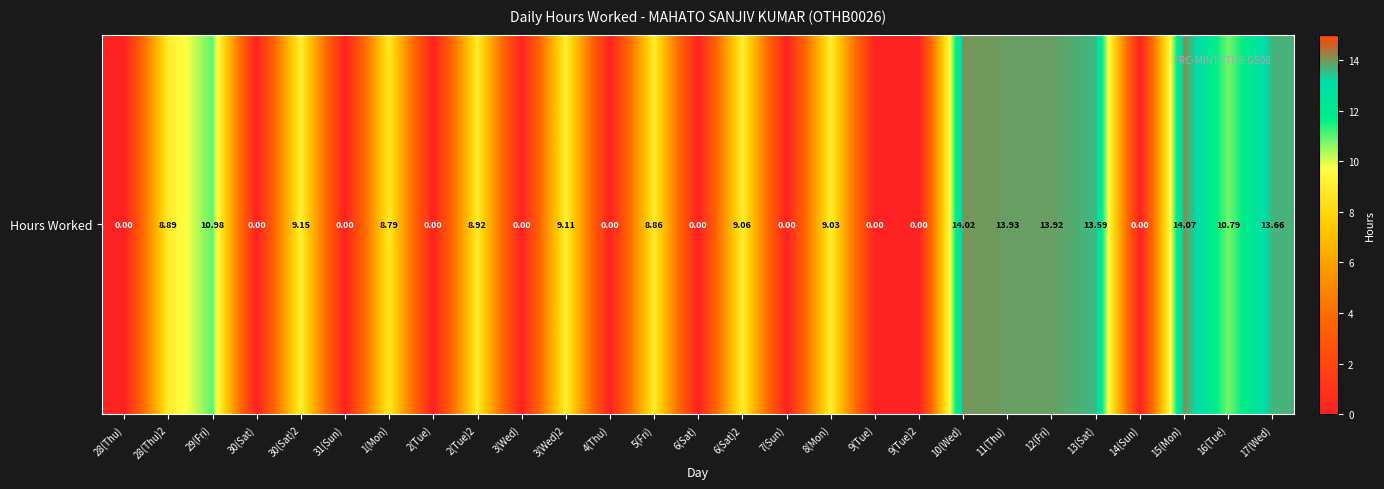

How many data points are less than 8?

11